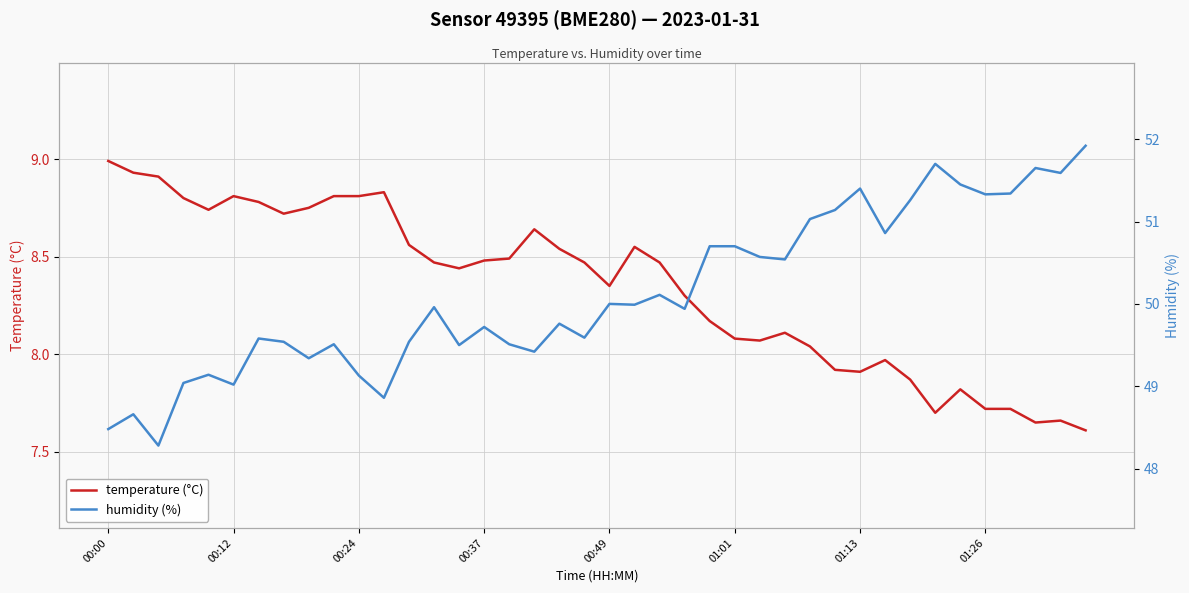

Rank the series at 26 from highest to lowest value.

humidity (%), temperature (°C)